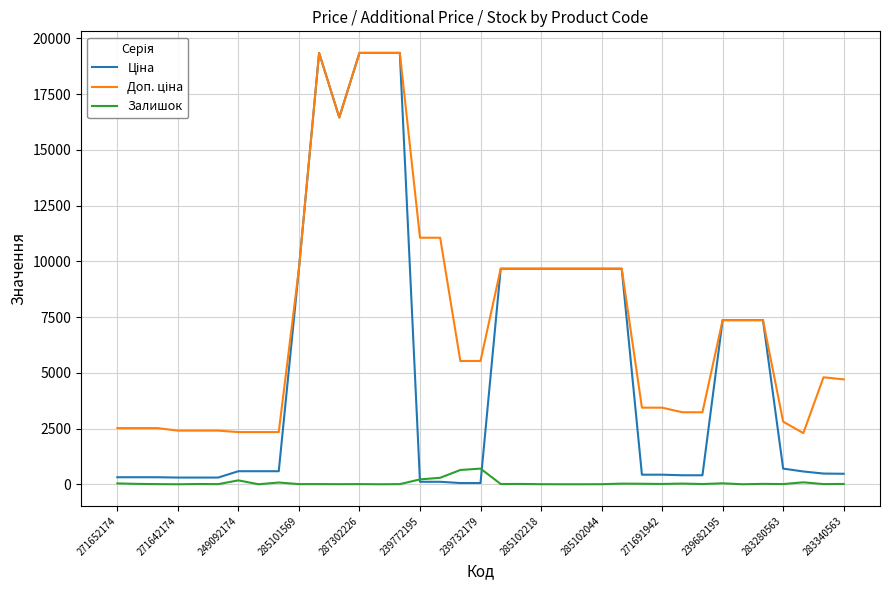

How many lines are shown in the chart?

3